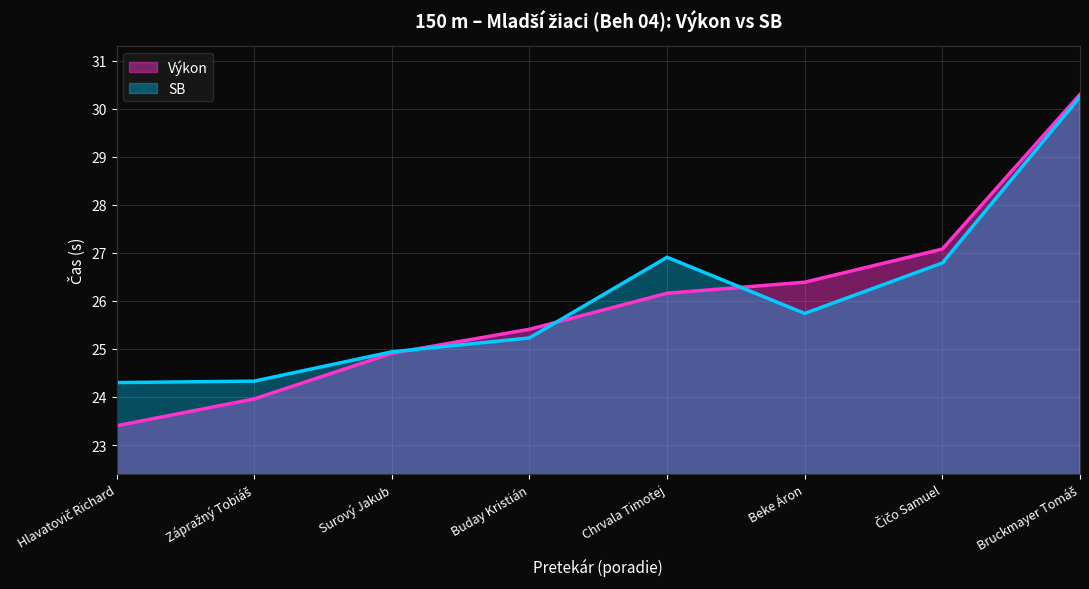

What is the smallest value displayed?

23.4